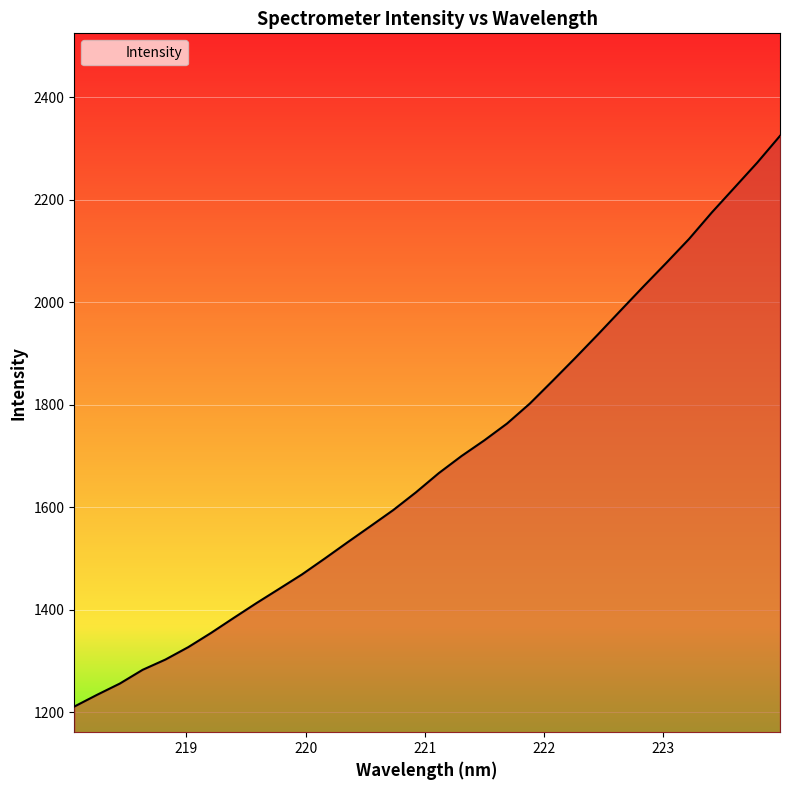

What is the greatest value displayed?

2324.7